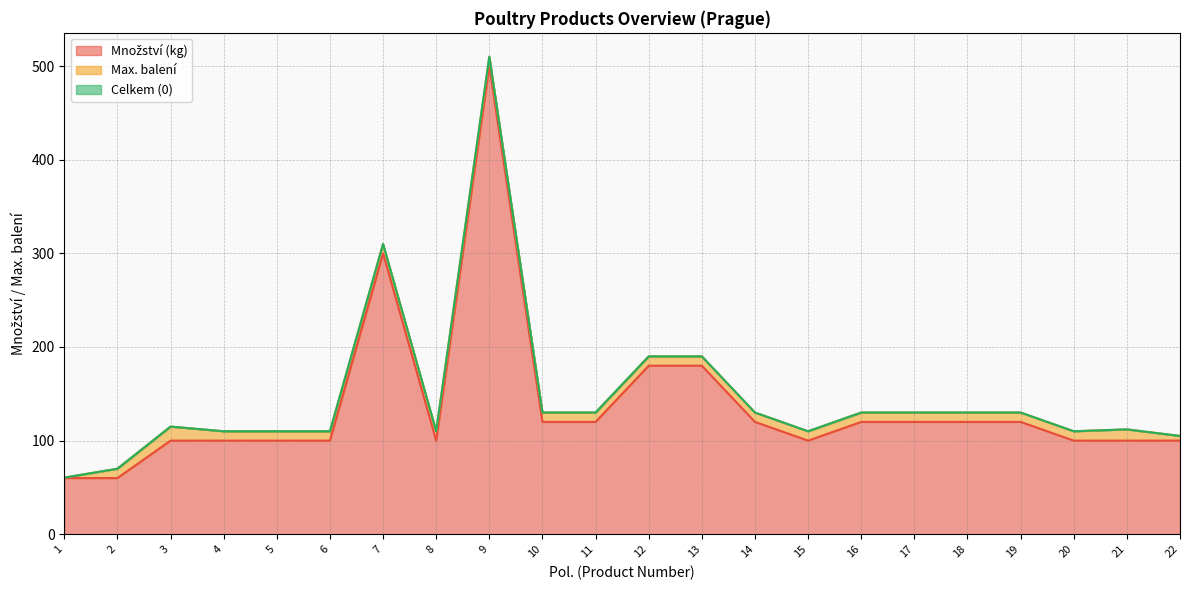

True or false: Celkem (0) and Množství (kg) cross at least once.

False